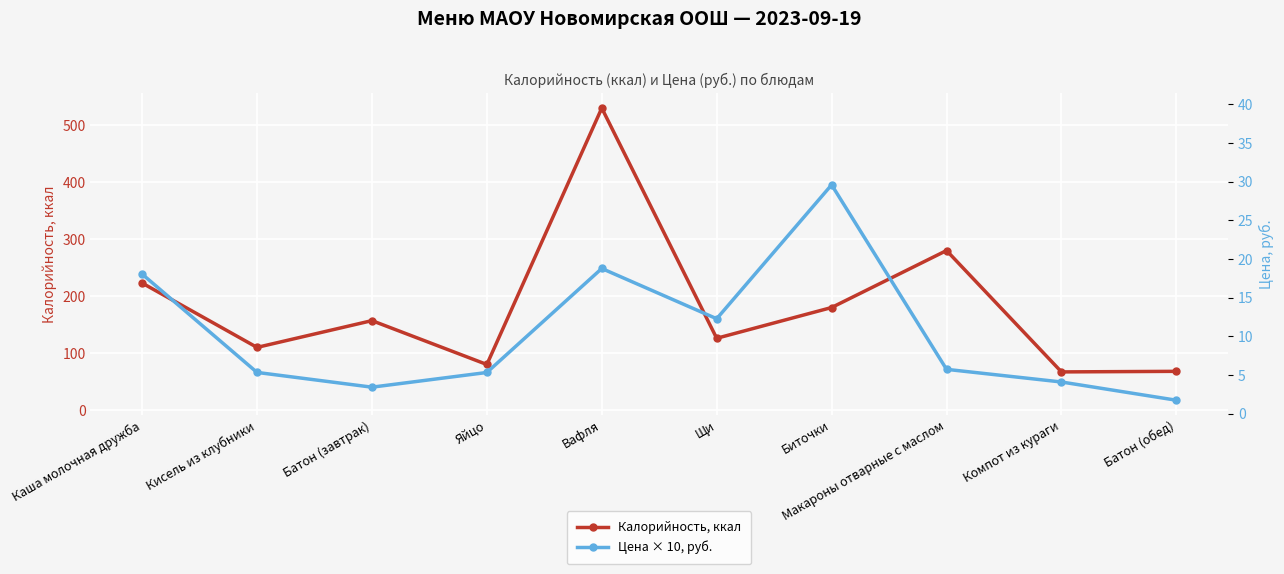

What is the label of the 2nd point from the right?

Компот из кураги